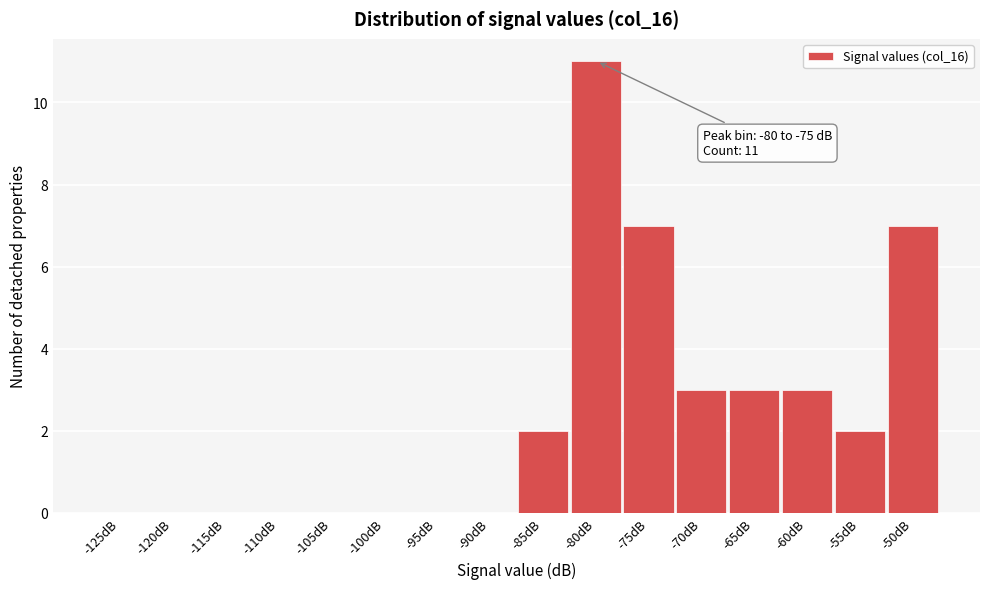

Reading left to right, what are all the values shown in this chart?

-125dB=0	-120dB=0	-115dB=0	-110dB=0	-105dB=0	-100dB=0	-95dB=0	-90dB=0	-85dB=2	-80dB=11	-75dB=7	-70dB=3	-65dB=3	-60dB=3	-55dB=2	-50dB=7